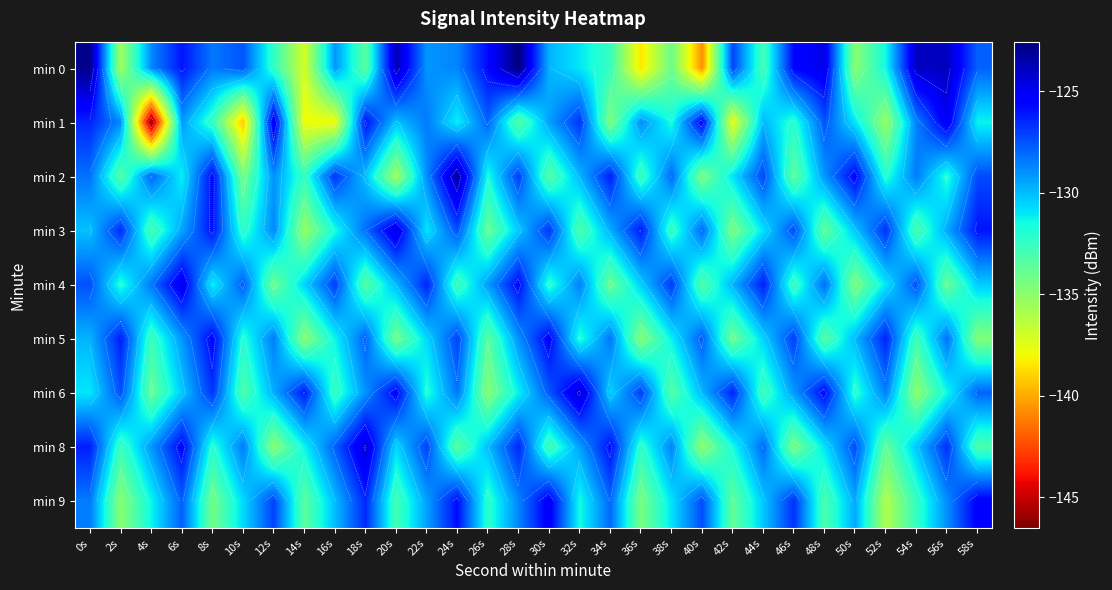

True or false: min 6 has a value of -71.7 at 56s.

False